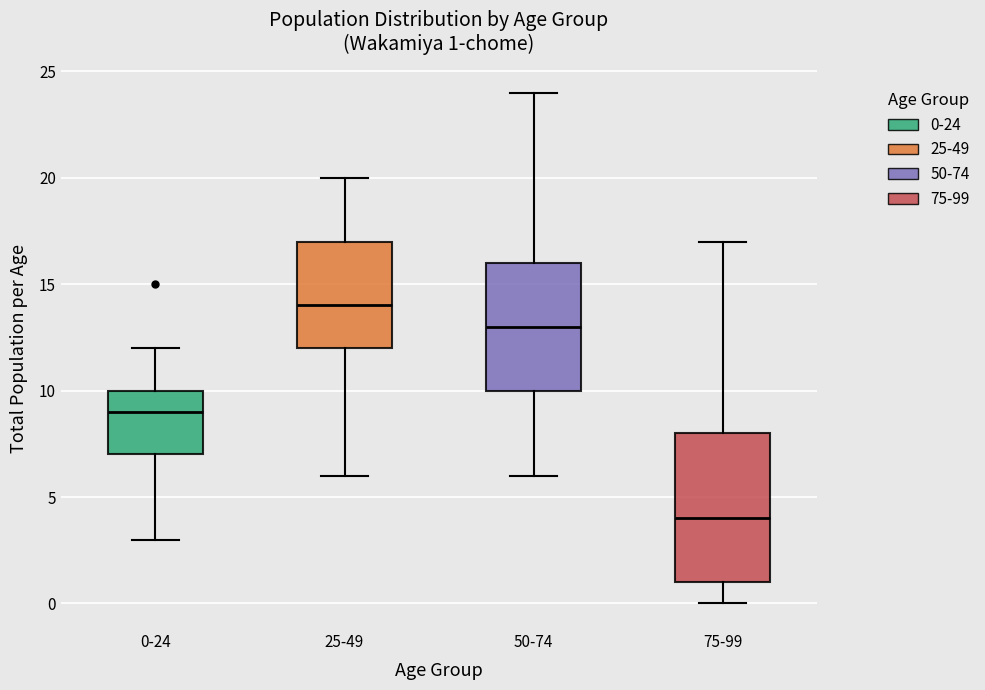

Which box is the tallest, from its lower edge to its upper edge?

75-99